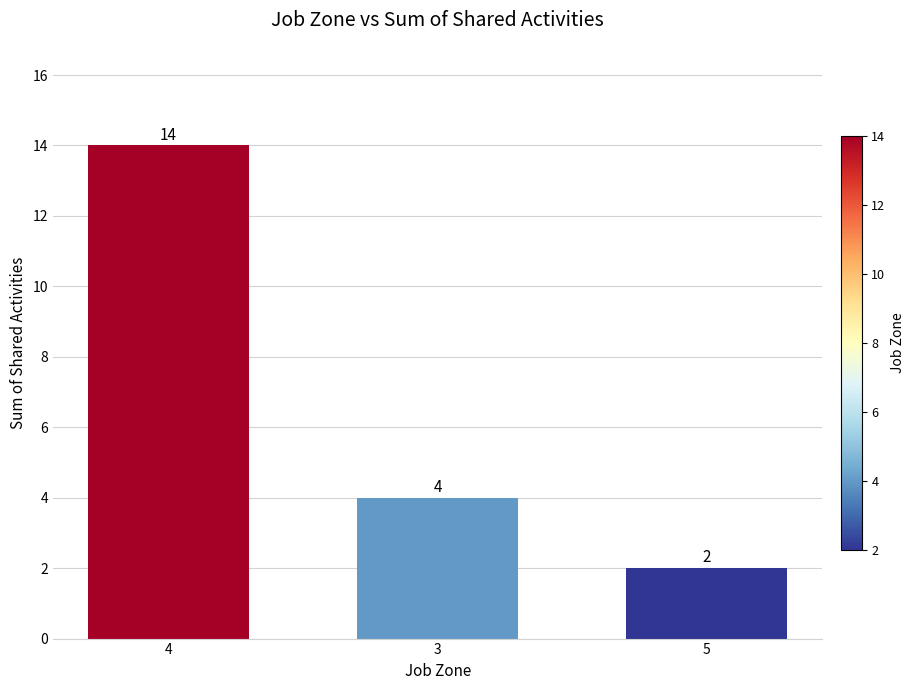

Reading left to right, what are all the values shown in this chart?

14	4	2